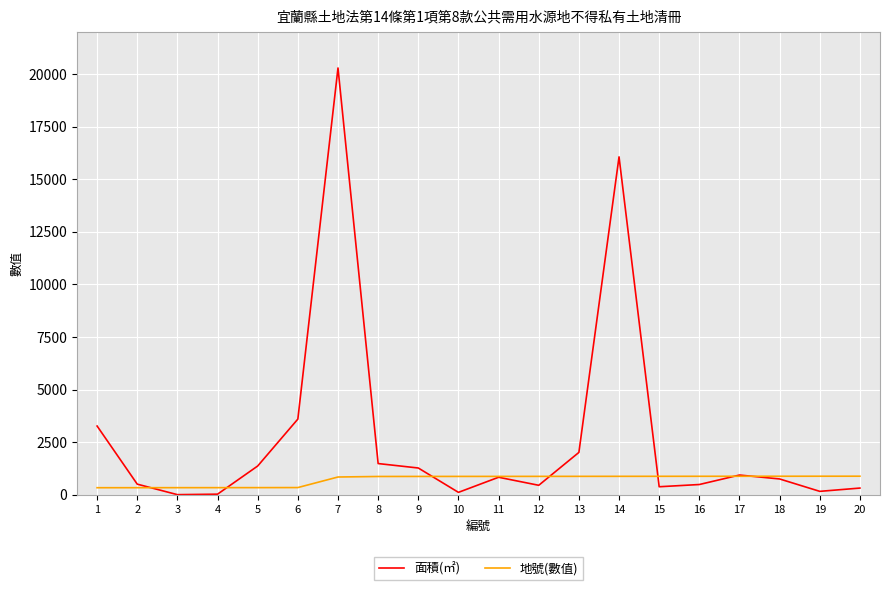

What is the difference between the maximum and minimum values in the 面積(㎡) series?

20282